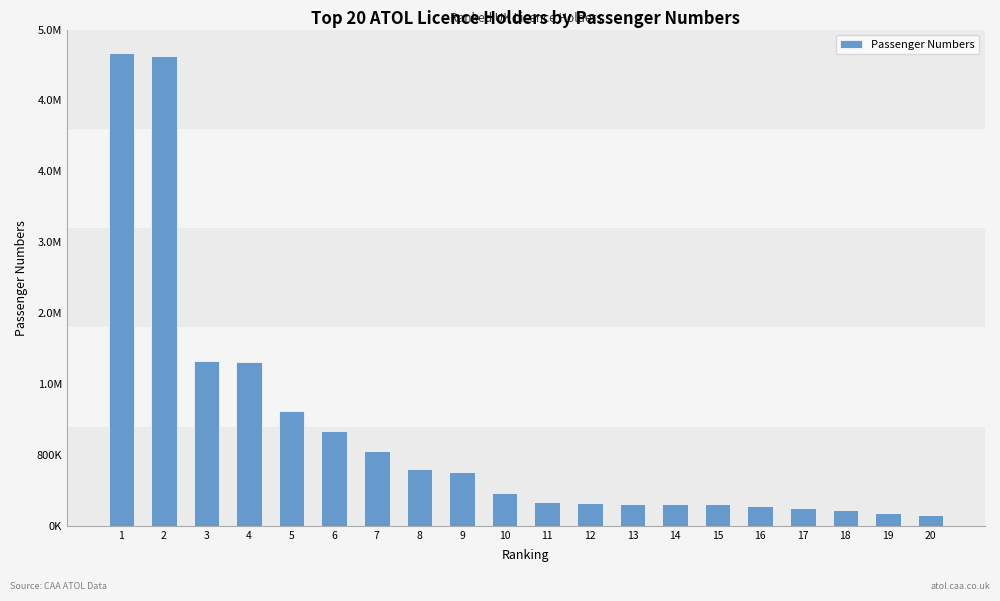

Does the chart contain any negative values?

No